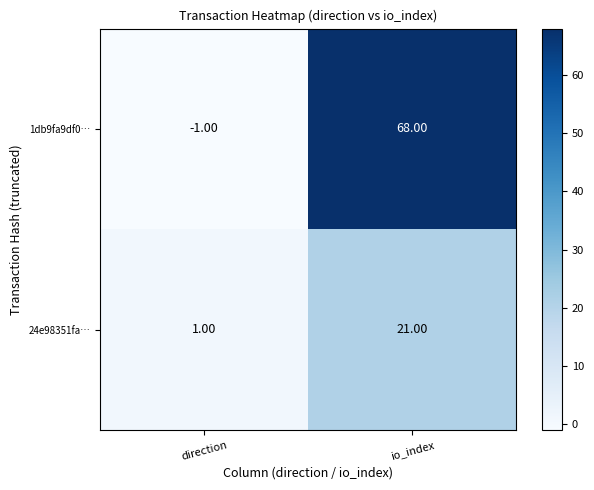

At which label does 24e98351fa… reach its peak?

io_index